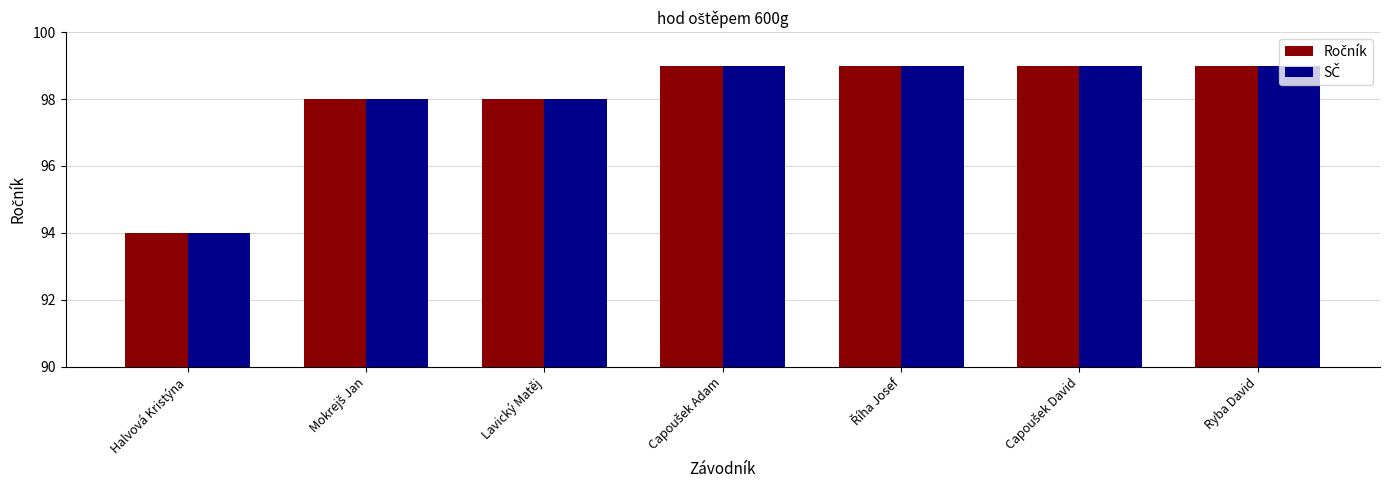

Which category has the lowest value across all series?

Halvová Kristýna